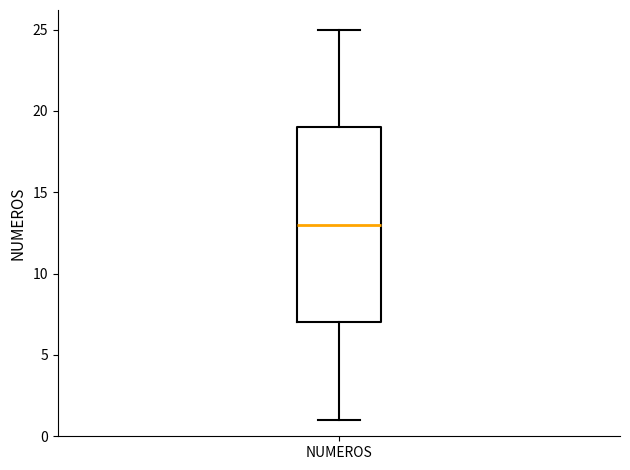

Transcribe this box plot: give where the median line is, the range the box spans, and where the two whiskers end, as read against the y-axis. The values are not printed on the chart, so give them approximately, as read against the axis.

median 13, box 7 to 19, whiskers 1 to 25